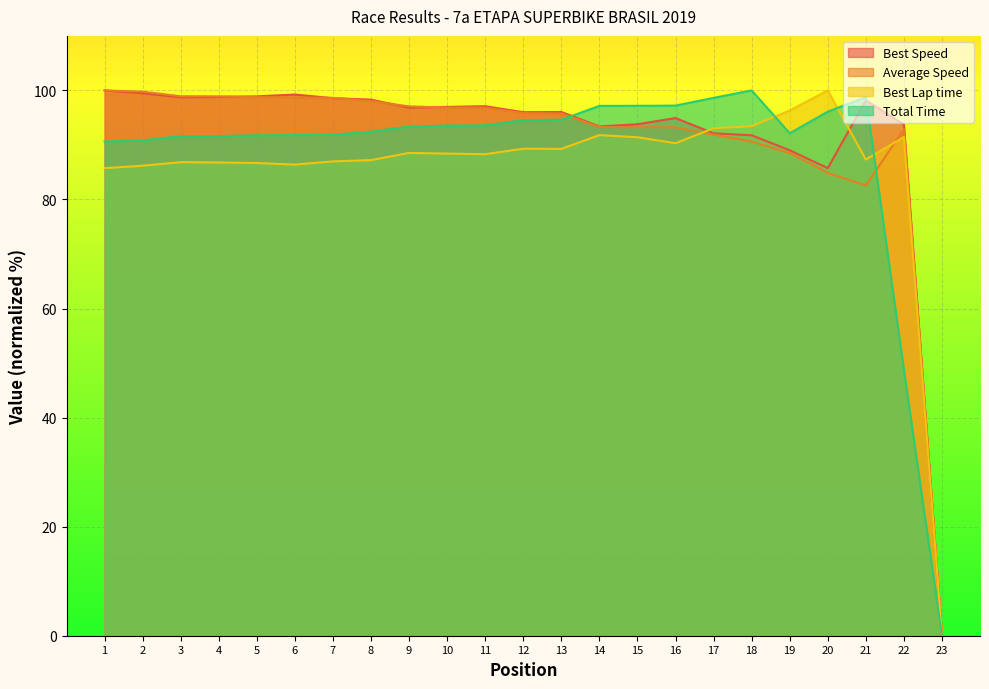

True or false: Best Speed has more than 2 points higher than both neighbors.

True